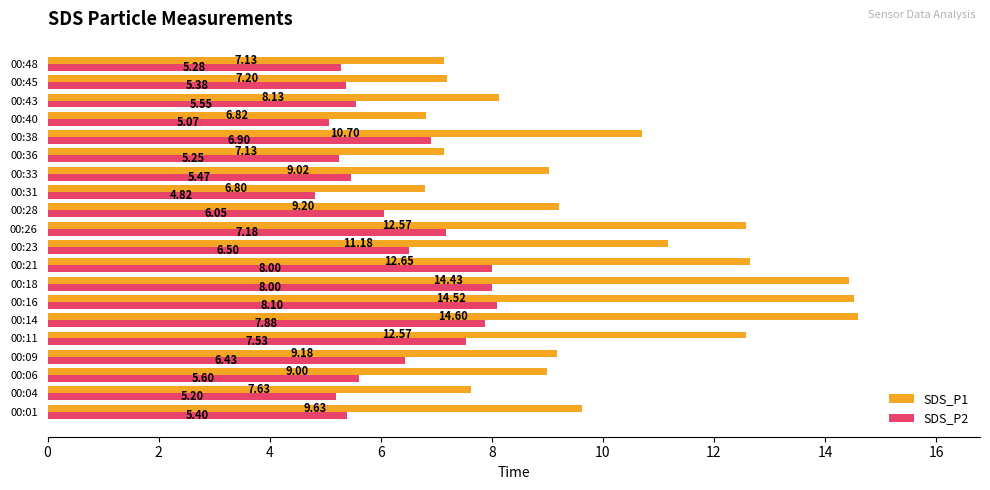

Count the number of categories in the chart.

20